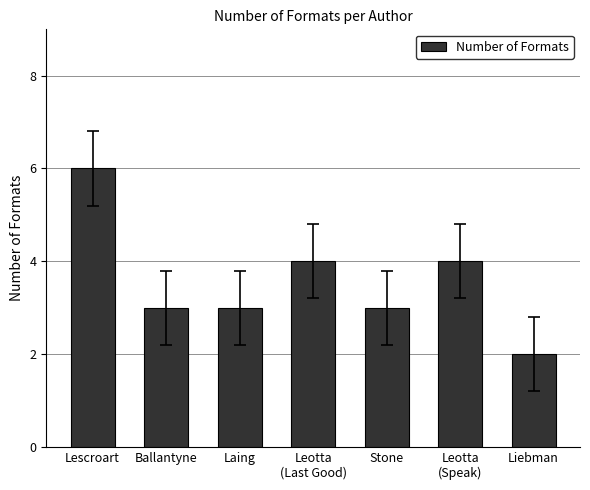

What position from the right is Ballantyne?

6